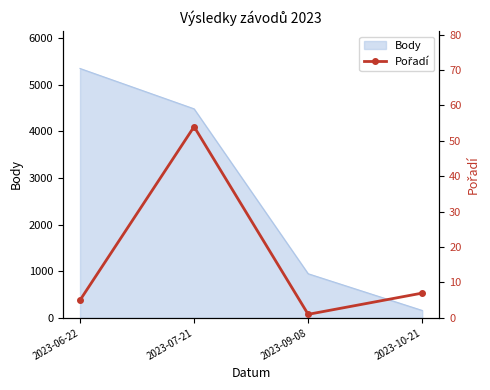

Which category has the highest value in the Body series?

2023-06-22